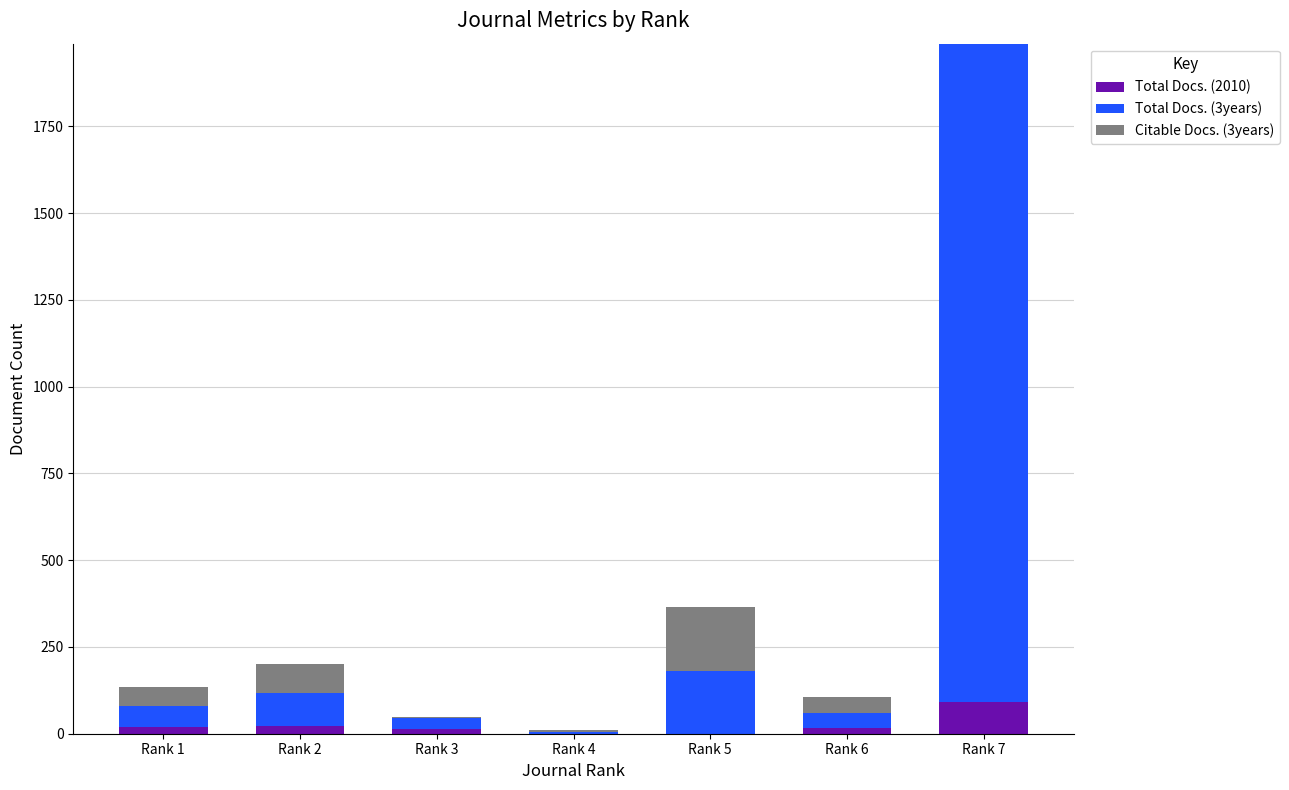

Which category has the highest value in the Total Docs. (2010) series?

Rank 7